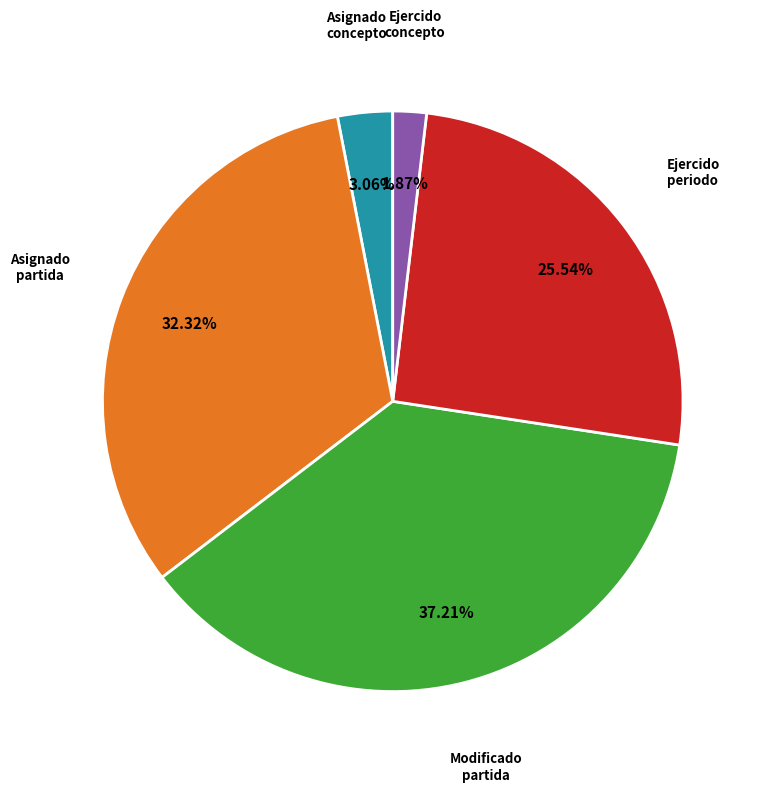

Is there any slice that represents more than half of the pie?

No